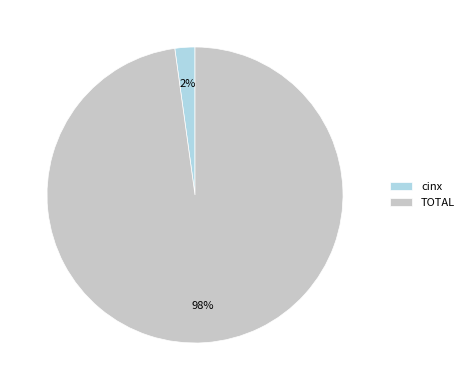

Which category has the biggest portion of the pie?

TOTAL